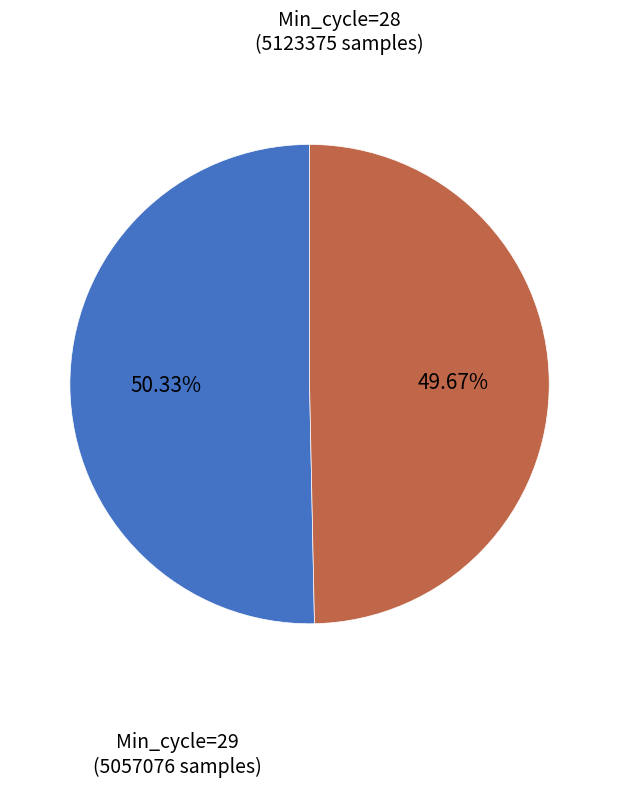

To the nearest percent, what percentage of the pie is Min_cycle=29?

50%